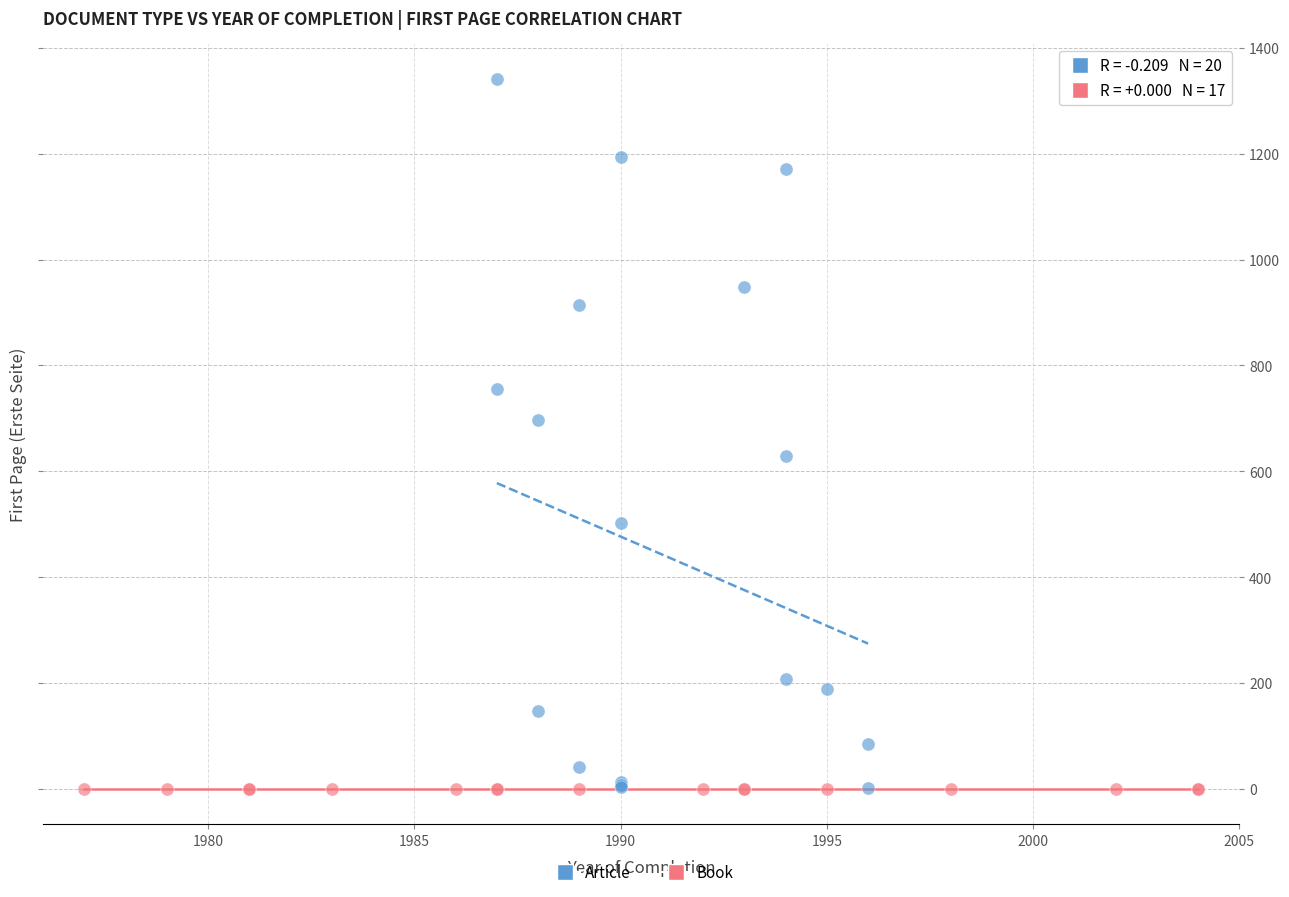

Which series contains the highest Y value?

Article